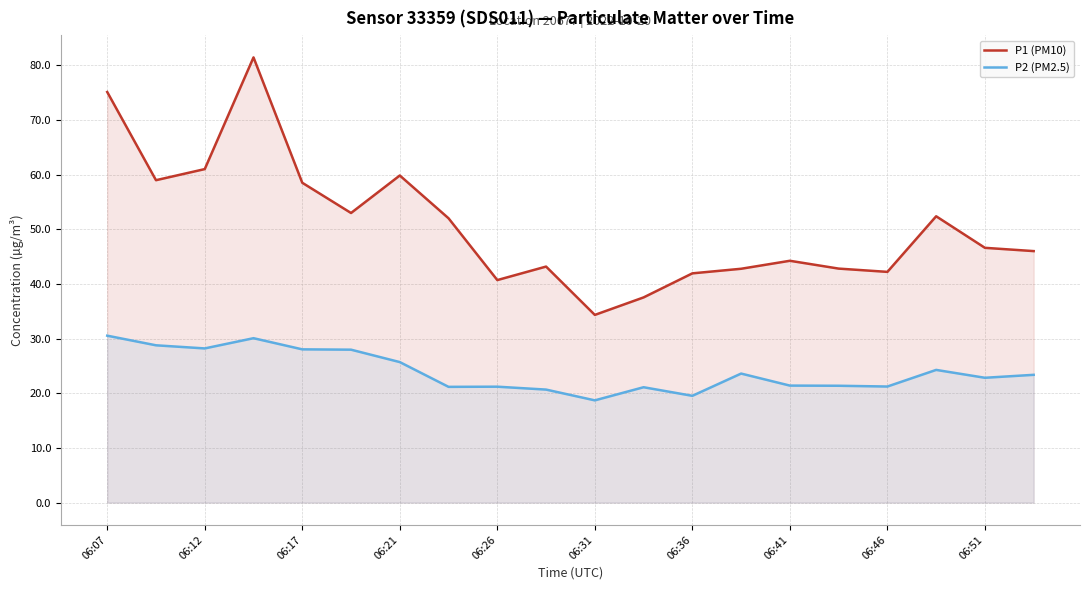

Reading left to right, list all the values displayed in this chart.

P1 (PM10): 75.1	59.0	61.0	81.4	58.5	53.0	59.8	52.0	40.7	43.2	34.3	37.5	41.9	42.8	44.2	42.8	42.2	52.4	46.6	46.0
P2 (PM2.5): 30.5	28.8	28.2	30.1	28.0	28.0	25.7	21.2	21.2	20.7	18.7	21.1	19.5	23.6	21.4	21.4	21.2	24.3	22.8	23.4